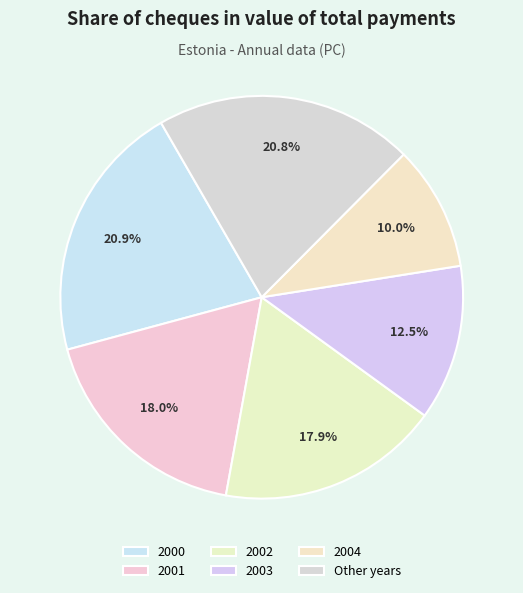

How many slices are in this pie chart?

6